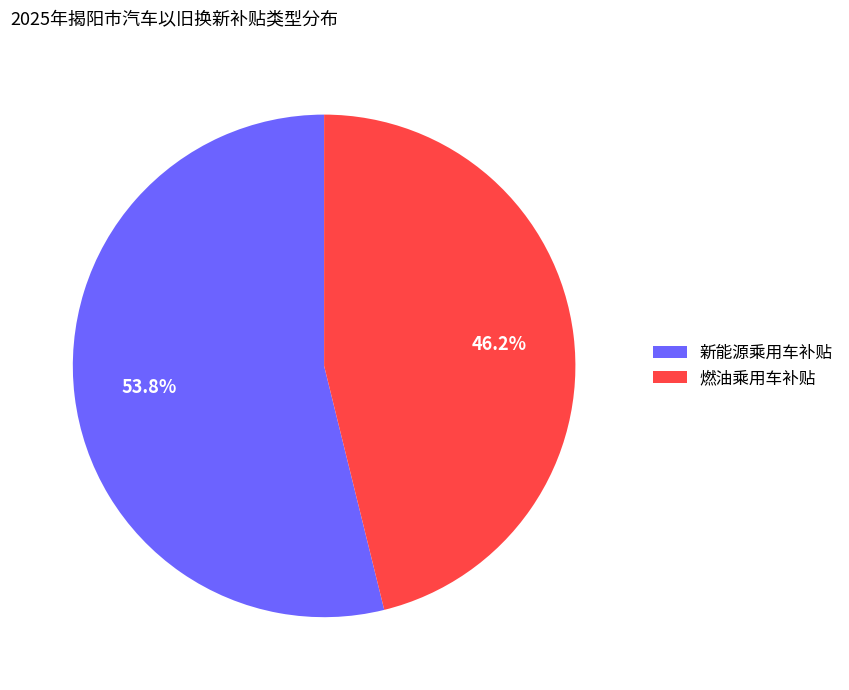

Does 新能源乘用车补贴 represent more than half of the total?

Yes